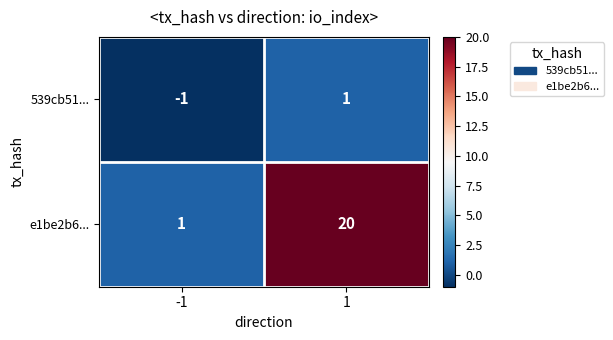

The 539cb51... series shows 2 at 1. True or false?

False